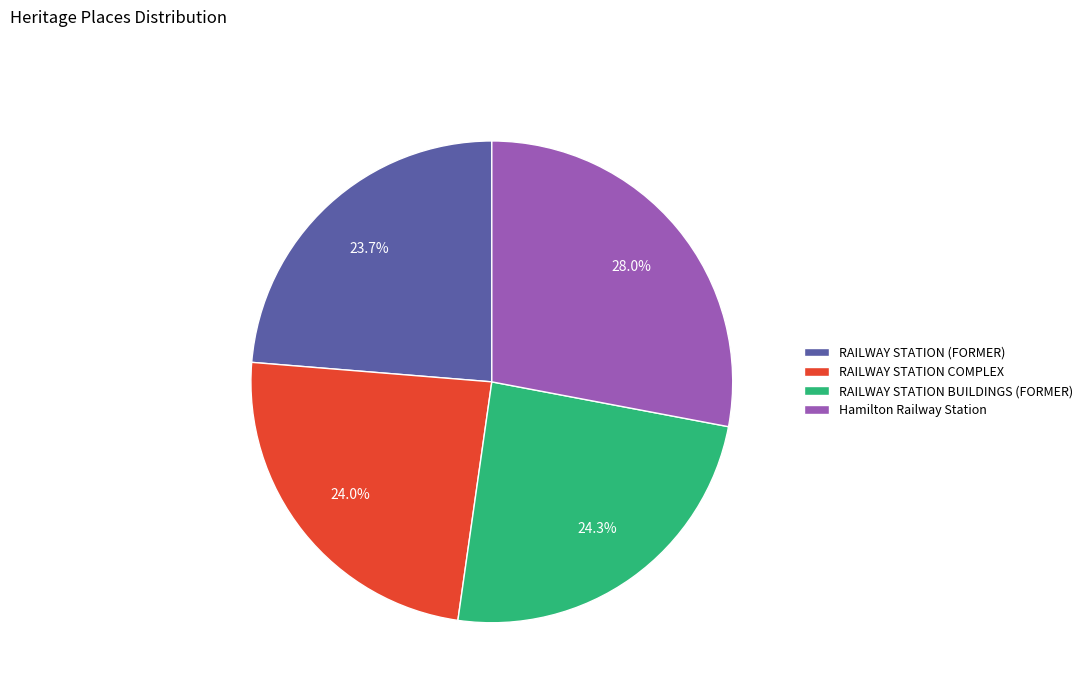

To the nearest percent, what portion does Hamilton Railway Station represent?

28%